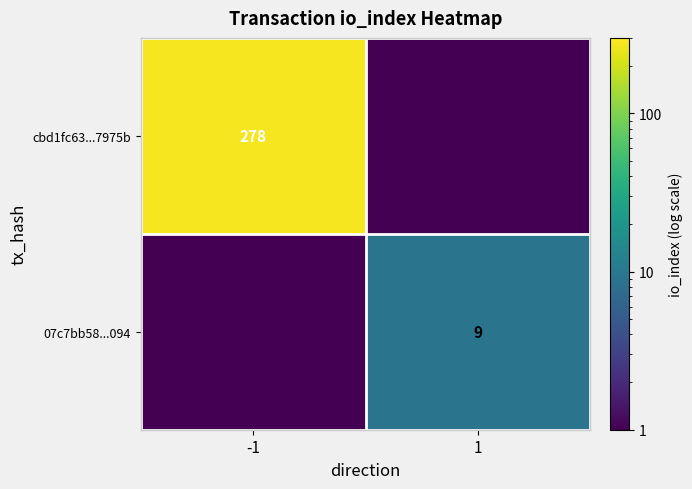

What is the difference between the maximum and minimum values in the 07c7bb58...094 series?

8.9